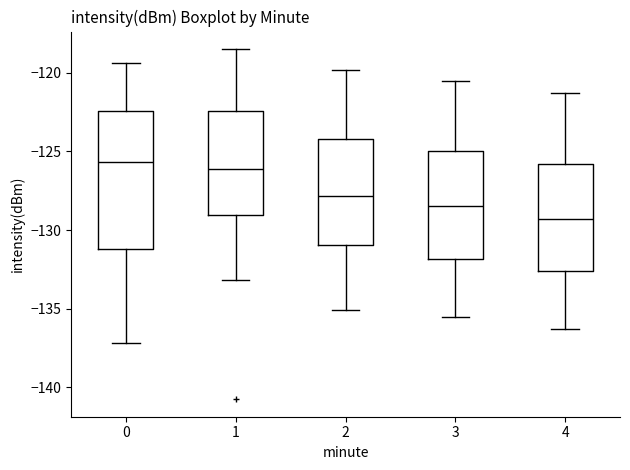

Where does the lower whisker of the box at x = 1 end on the y-axis? The values are not printed on the chart, so give them approximately, as read against the axis.

-133.0